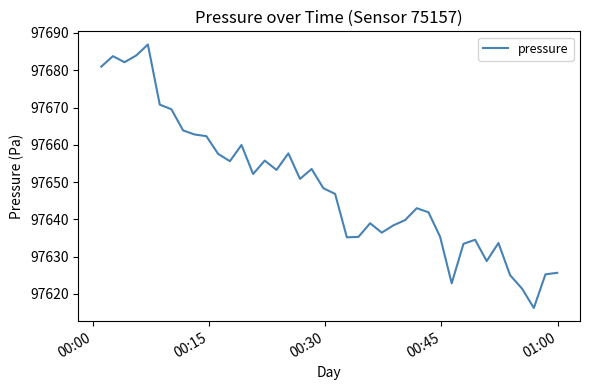

What is the difference between the maximum and minimum values?

70.7